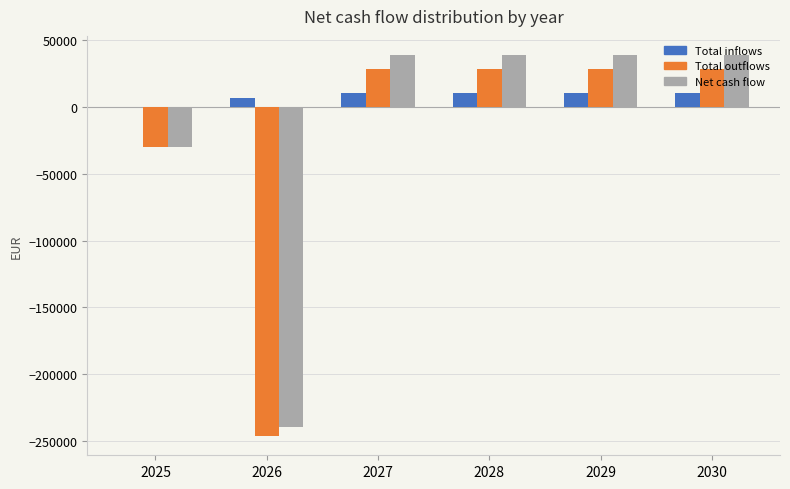

What is the sum of the Net cash flow values at 2030 and 2029?

78001.3